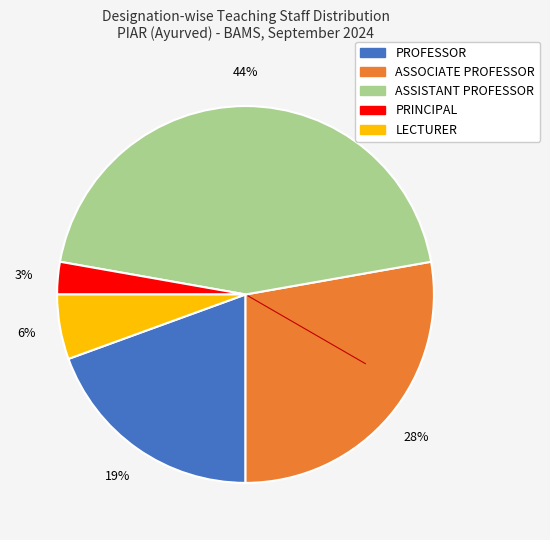

Do PROFESSOR and ASSOCIATE PROFESSOR together represent more than half of the pie?

No